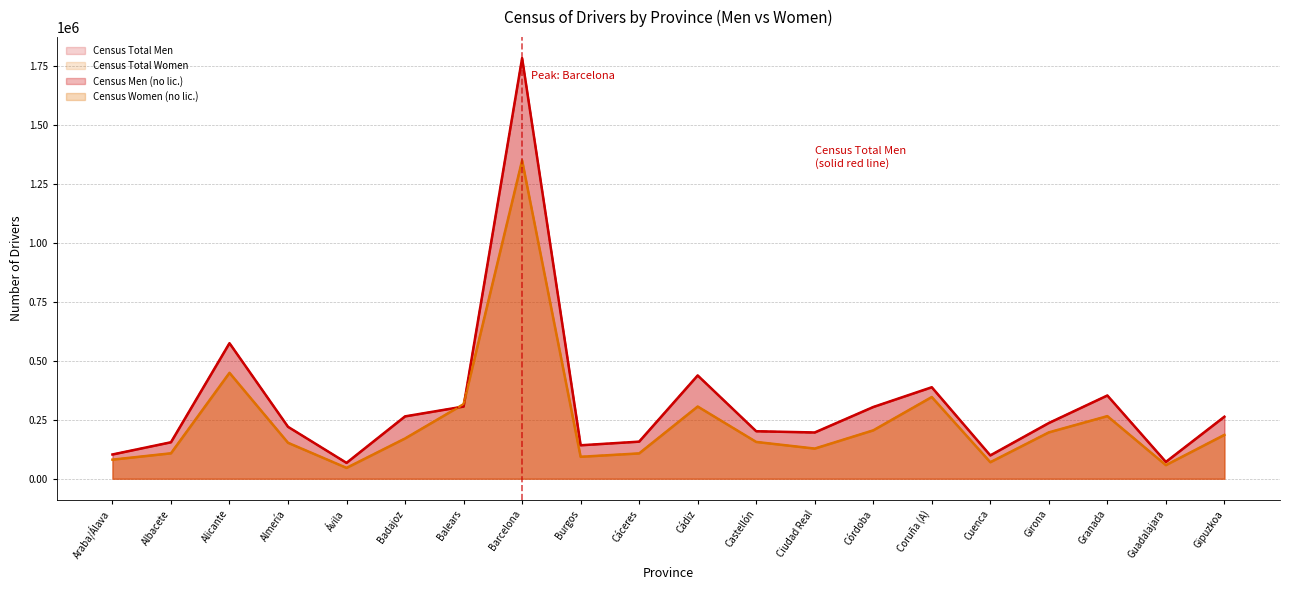

True or false: Census Total Women has a value of 286688 at Girona.

False